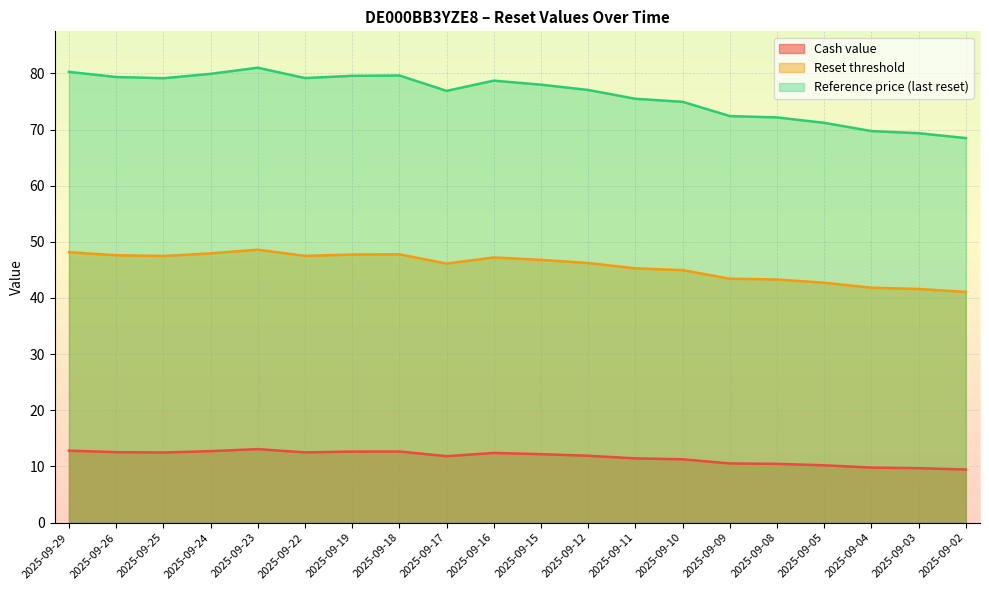

Reading right to left, extract all data points from this chart.

Cash value: 9.5	9.7	9.8	10.2	10.5	10.5	11.3	11.4	11.9	12.2	12.4	11.8	12.7	12.7	12.5	13.1	12.7	12.5	12.6	12.8
Reset threshold: 41.1	41.6	41.8	42.7	43.3	43.4	45.0	45.3	46.2	46.8	47.2	46.1	47.8	47.7	47.5	48.6	47.9	47.5	47.6	48.2
Reference price (last reset): 68.5	69.3	69.7	71.2	72.2	72.4	74.9	75.5	77.0	78.0	78.7	76.9	79.6	79.6	79.2	81.0	79.9	79.1	79.3	80.3